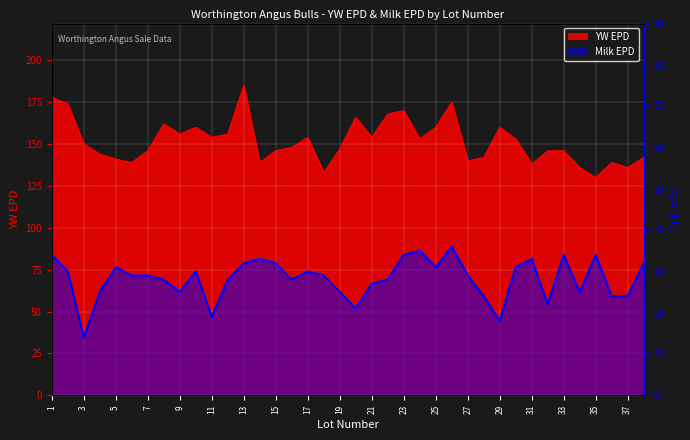

How many distinct data groups are displayed?

2